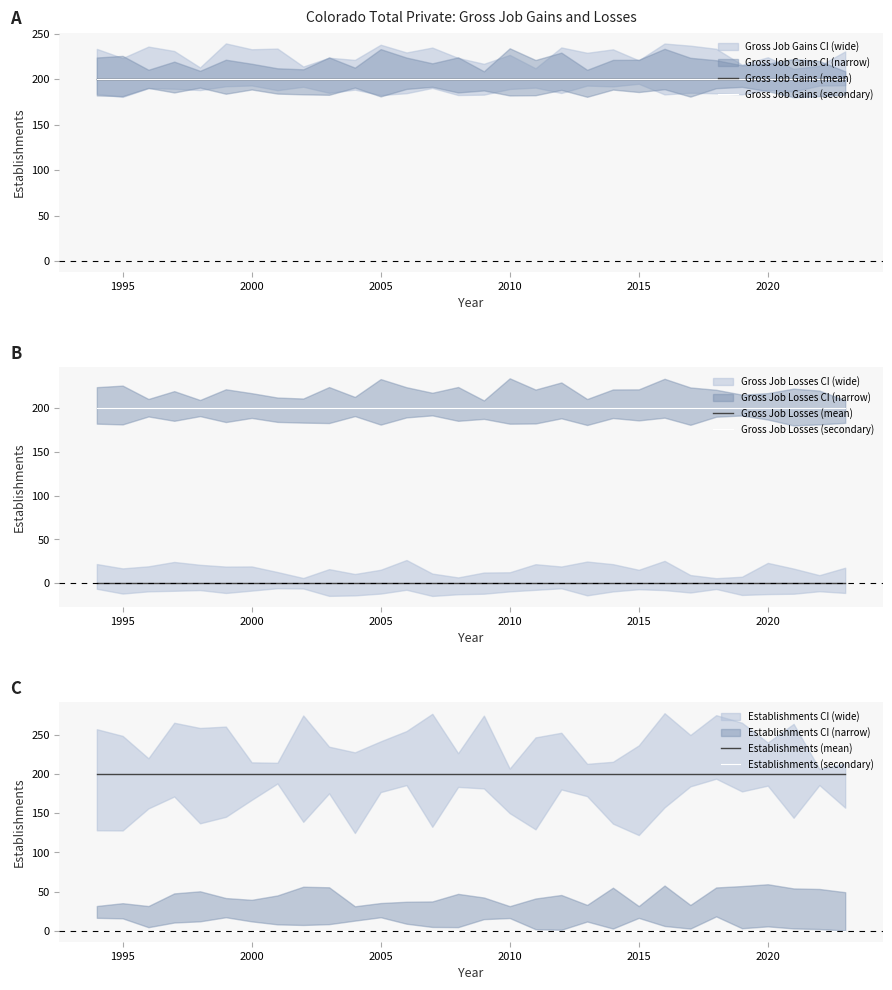

The value of Gross Job Losses (mean) at 2000 is 0. True or false?

True